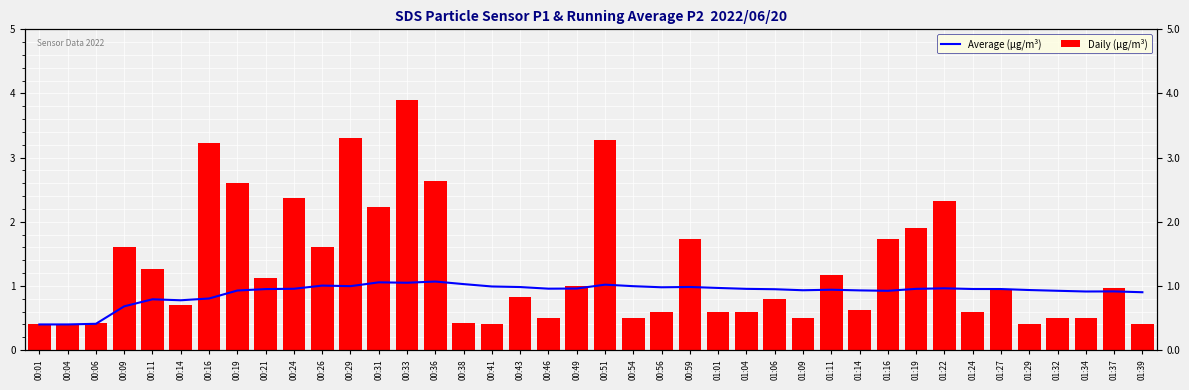

Does the chart contain any negative values?

No